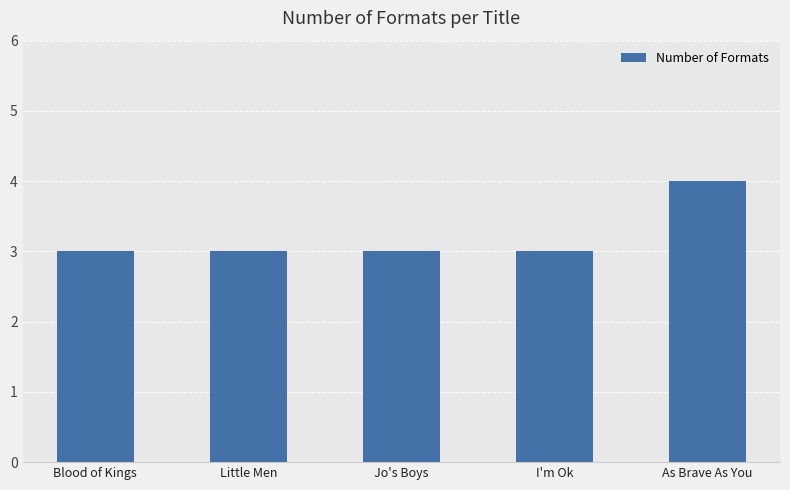

What is the ratio of the value at As Brave As You to the value at Blood of Kings?

1.3